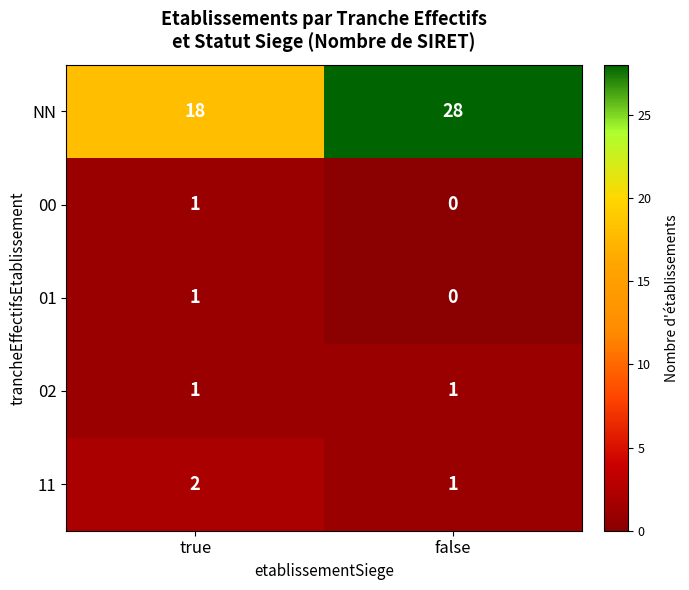

The NN series shows 17 at false. True or false?

False